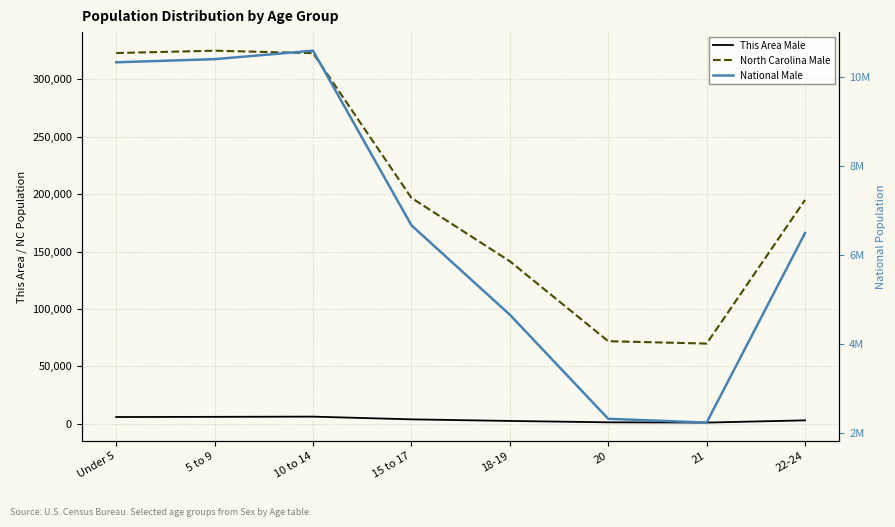

Reading right to left, extract all data points from this chart.

This Area Male: 2980	1027	1260	2464	3838	6213	6028	5865
North Carolina Male: 194922	69841	71885	141534	196737	322795	324900	322871
National Male: 6482659	2223198	2308319	4647457	6656209	10579862	10389638	10319427